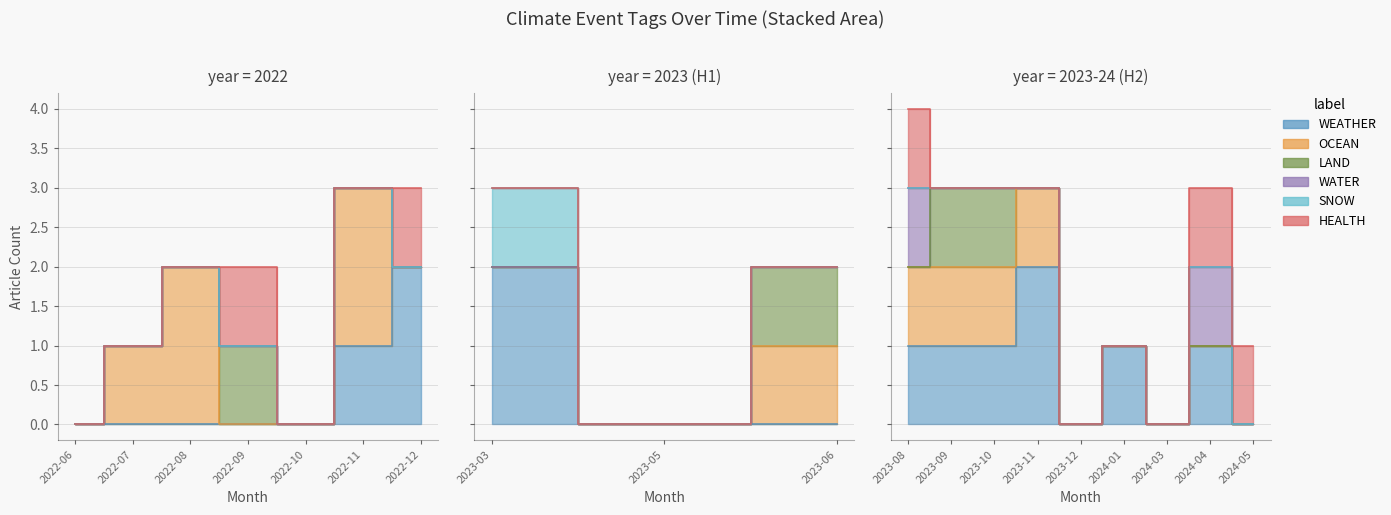

Which category has the lowest value in the OCEAN series?

2022-06